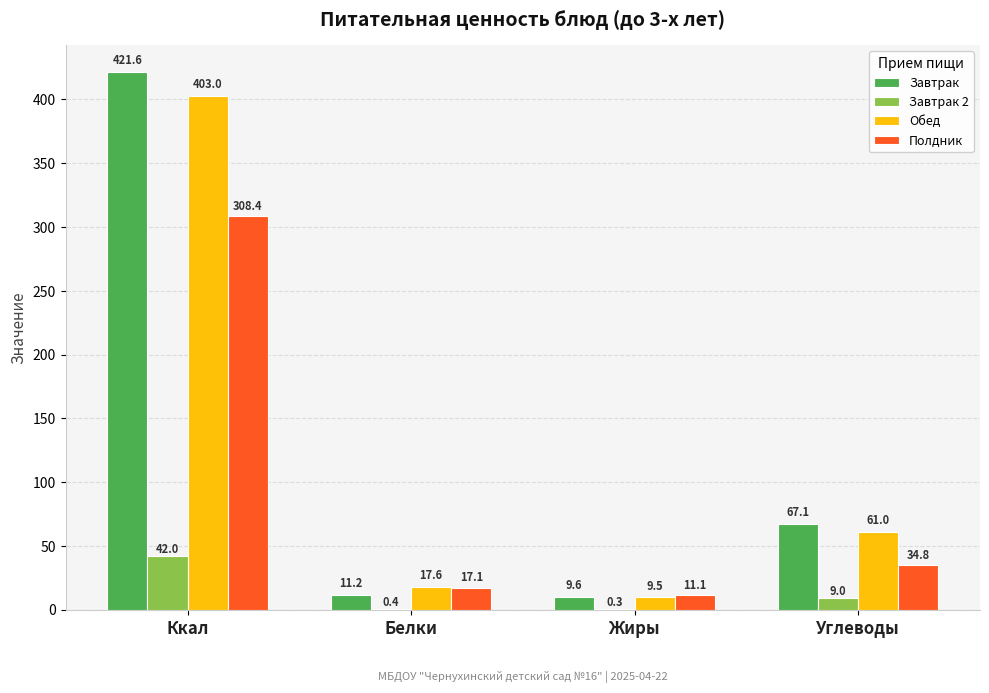

What is the difference between the Обед values at Белки and Углеводы?

43.4